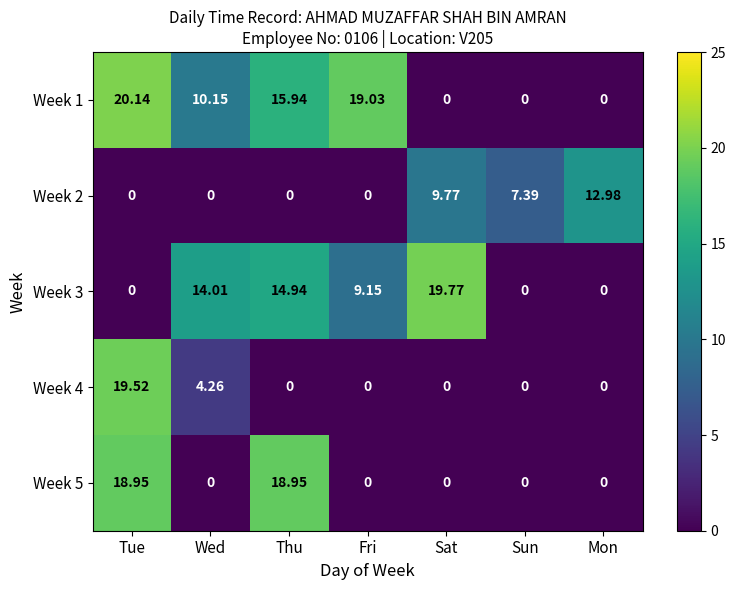

Is the value of Week 1 at Thu greater than the value of Week 4 at Wed?

Yes